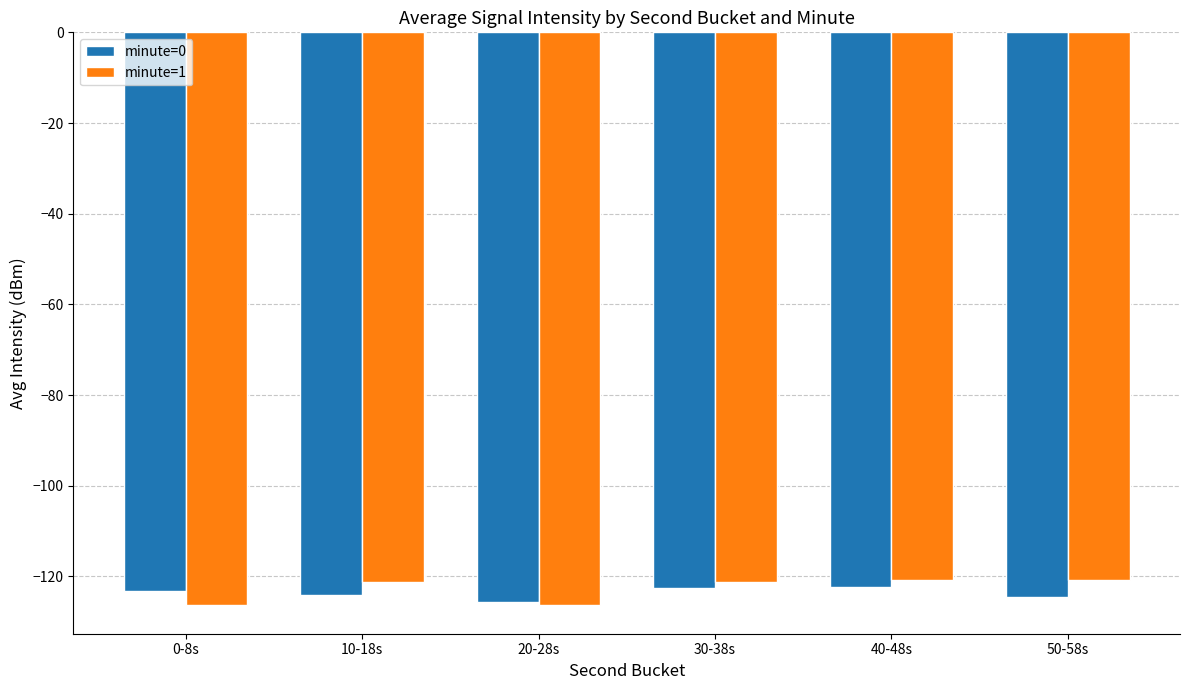

The minute=0 series shows -174.8 at 20-28s. True or false?

False